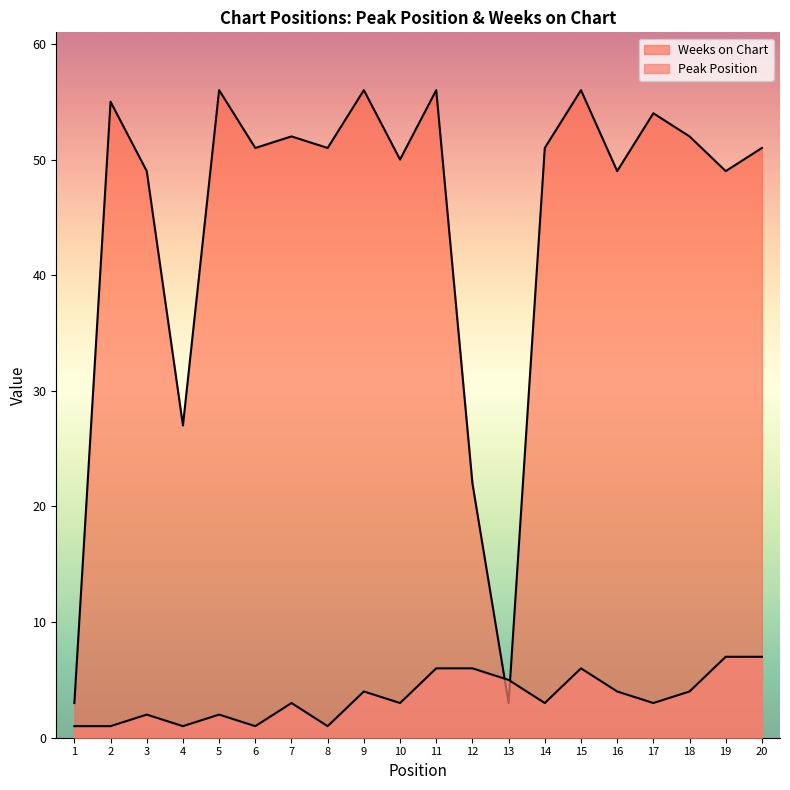

Does the chart display data point markers on the line(s)?

No